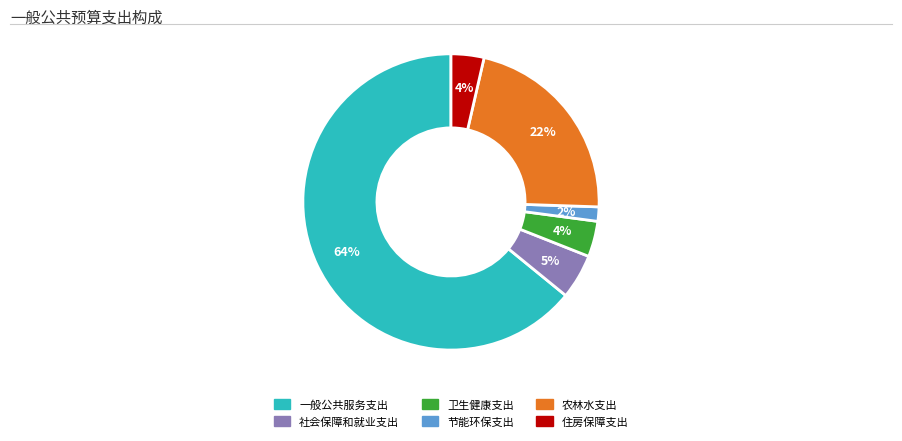

Is it true that 一般公共服务支出 is 64% of the pie?

True